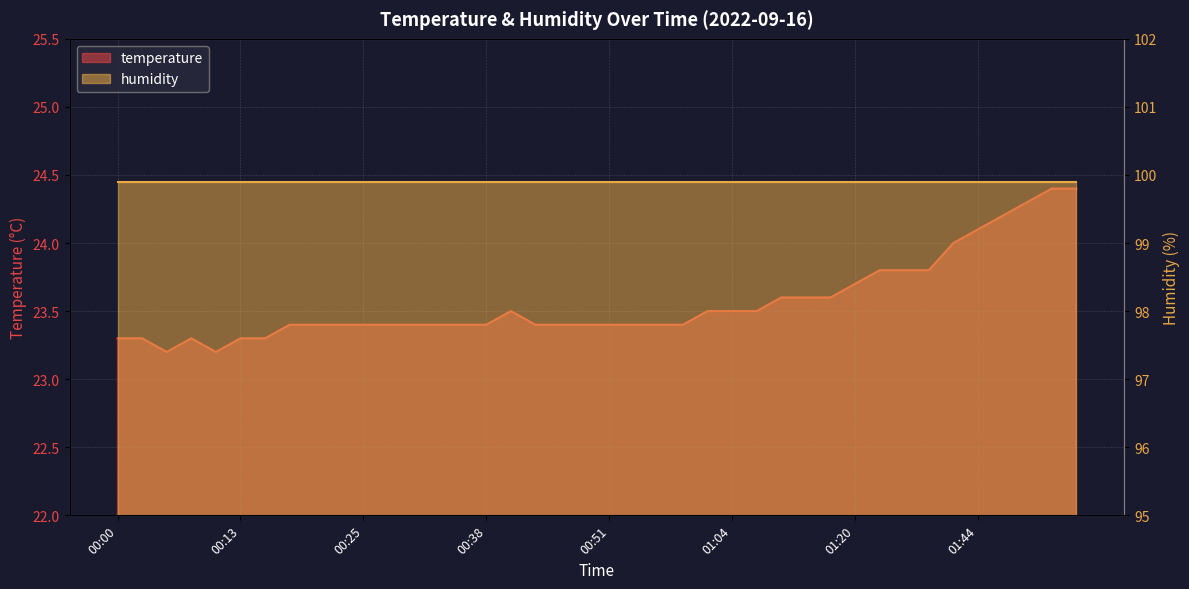

Between 00:51 and 00:18, which is larger?

00:51